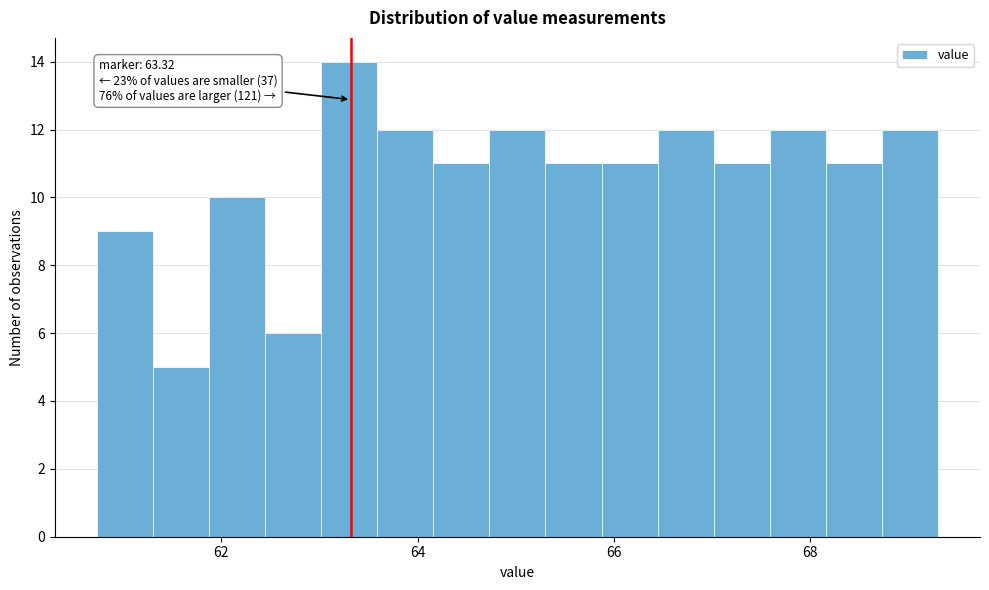

Around what value on the x-axis is the tallest bar? Give the approximate position of its centre, as read against the axis.

63.4